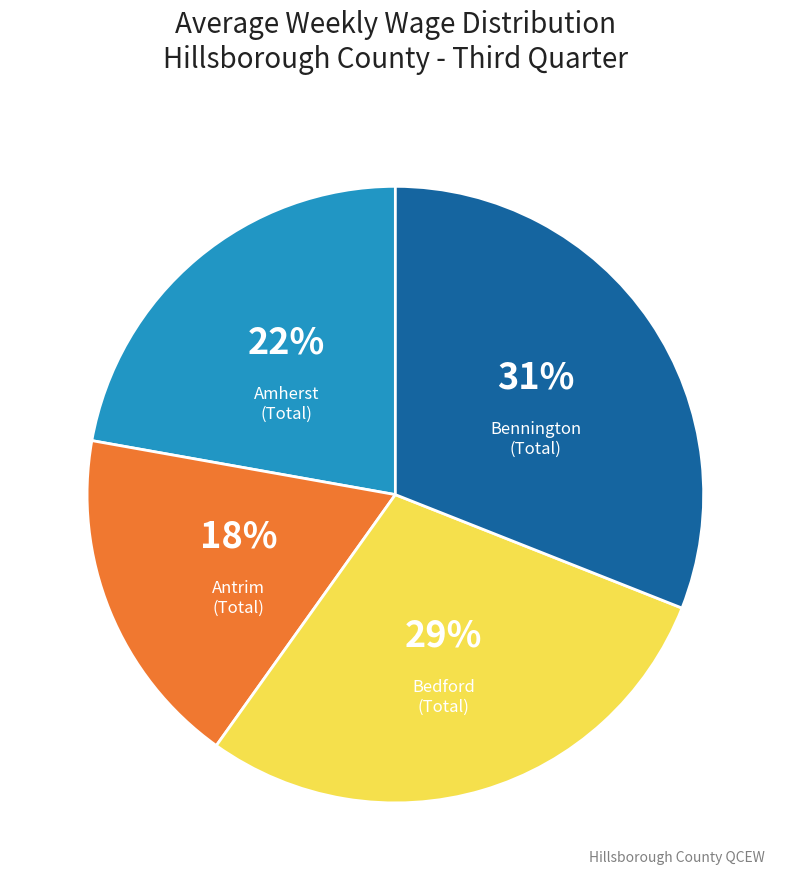

Is Amherst (Total) the majority of the pie?

No